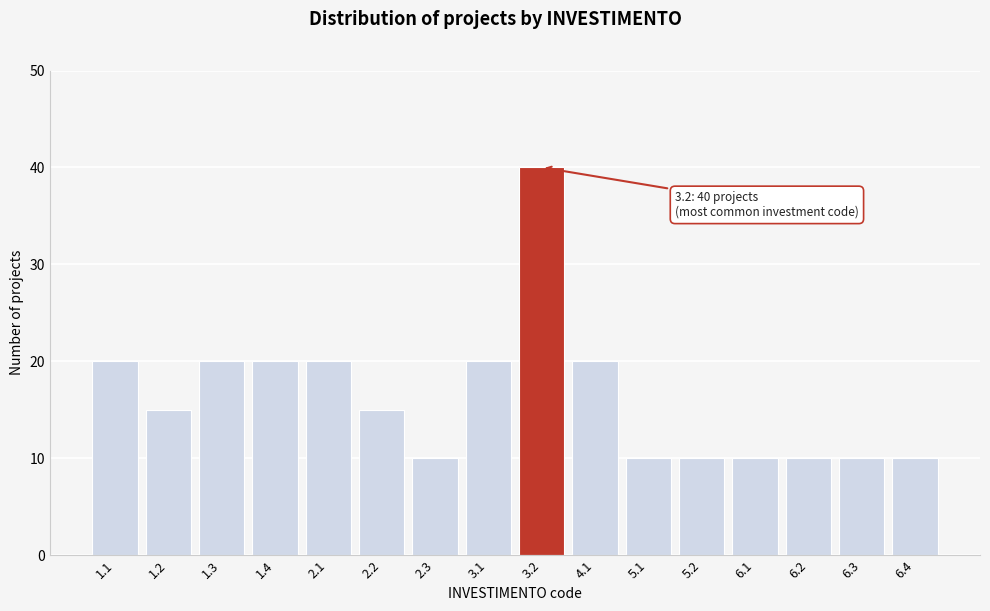

Reading right to left, what are all the values shown in this chart?

10	10	10	10	10	10	20	40	20	10	15	20	20	20	15	20